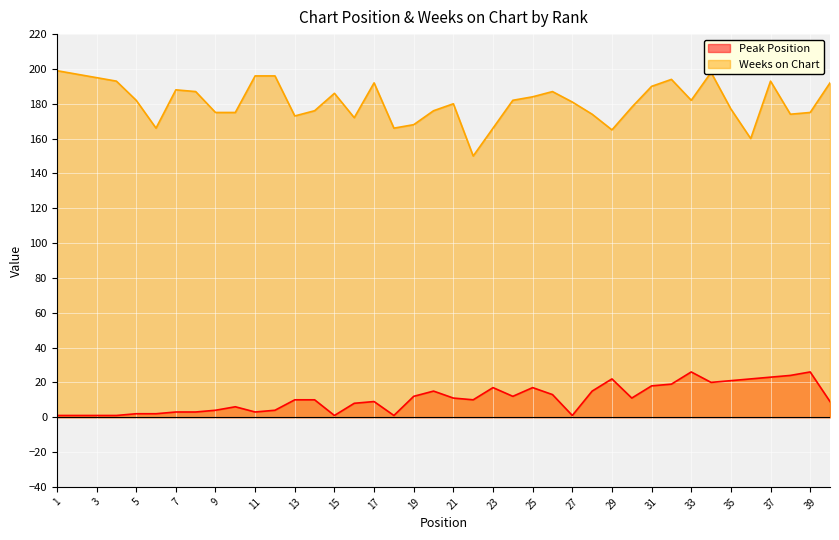

Rank the series by their maximum value, from lowest to highest.

Peak Position, Weeks on Chart